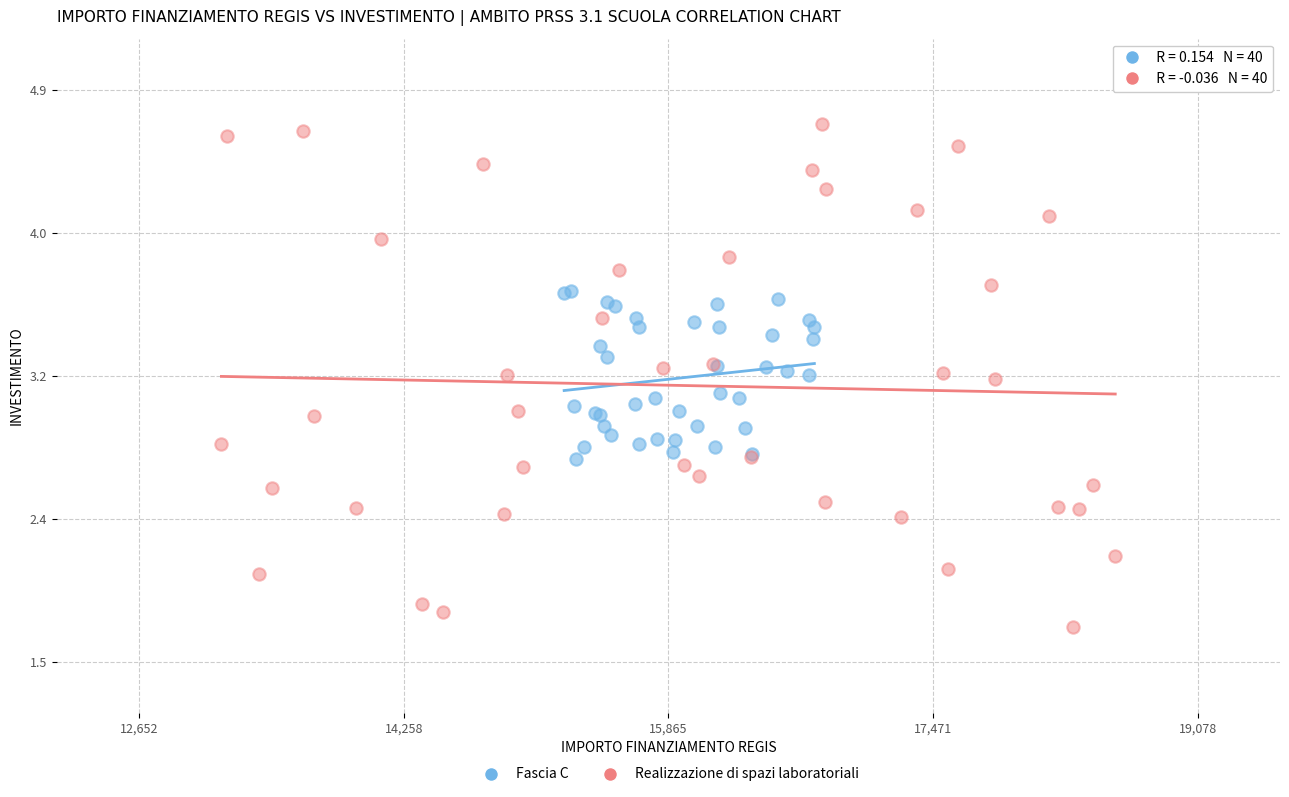

Which series reaches the minimum Y coordinate?

Realizzazione di spazi laboratoriali